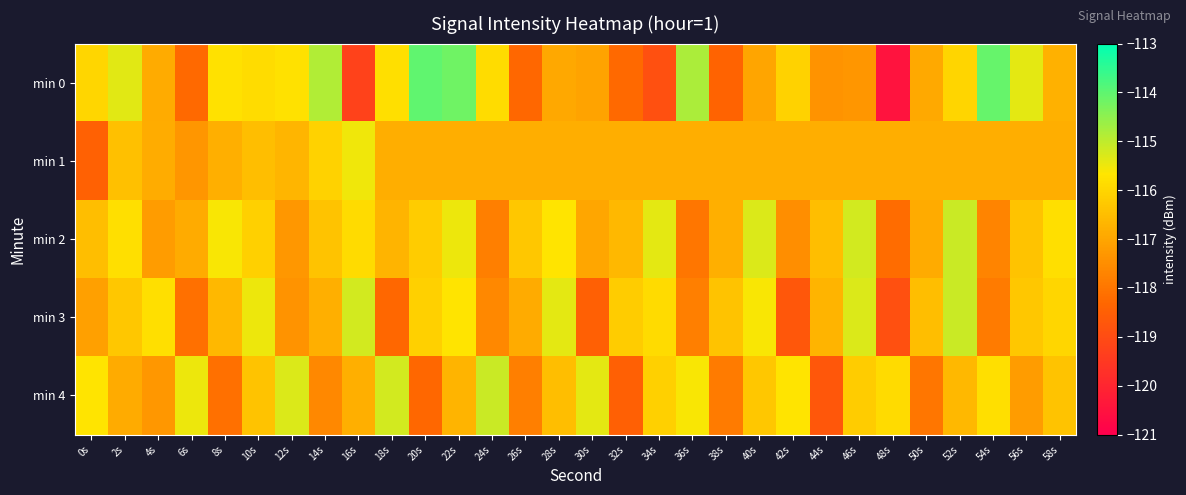

List the series in order of their peak value, lowest first.

min 1, min 2, min 3, min 4, min 0